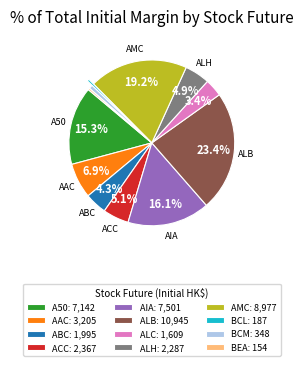

What percentage is NOT represented by A50: 7,142?

84.7%